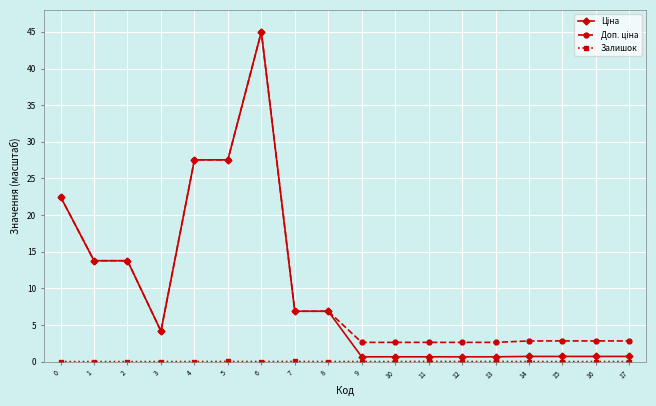

At which category is the sum across all series the highest?

6